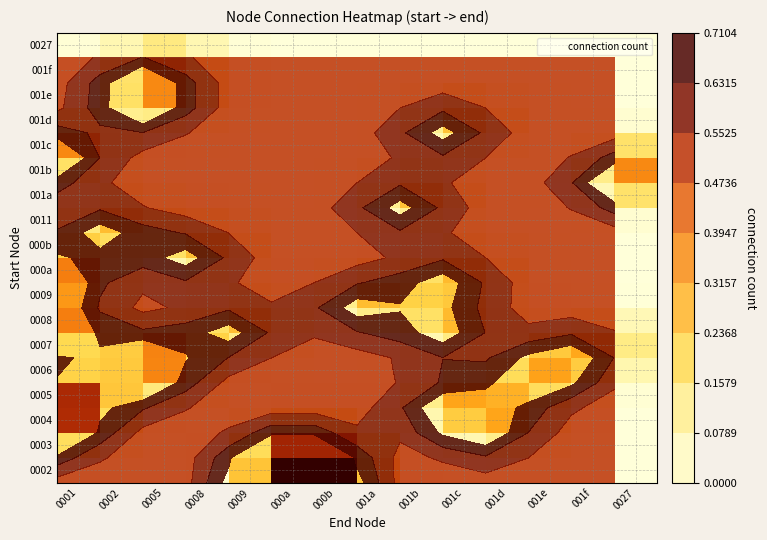

What is the spread (max minus min) of values at 001d?

0.3